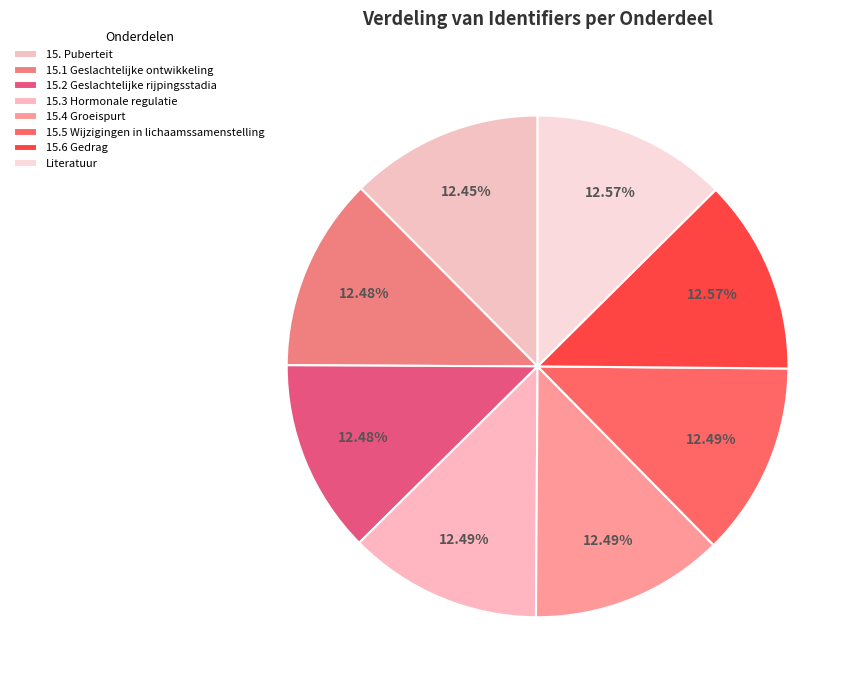

To the nearest percent, what is the combined percentage of 15.1 Geslachtelijke ontwikkeling and 15.2 Geslachtelijke rijpingsstadia?

25%